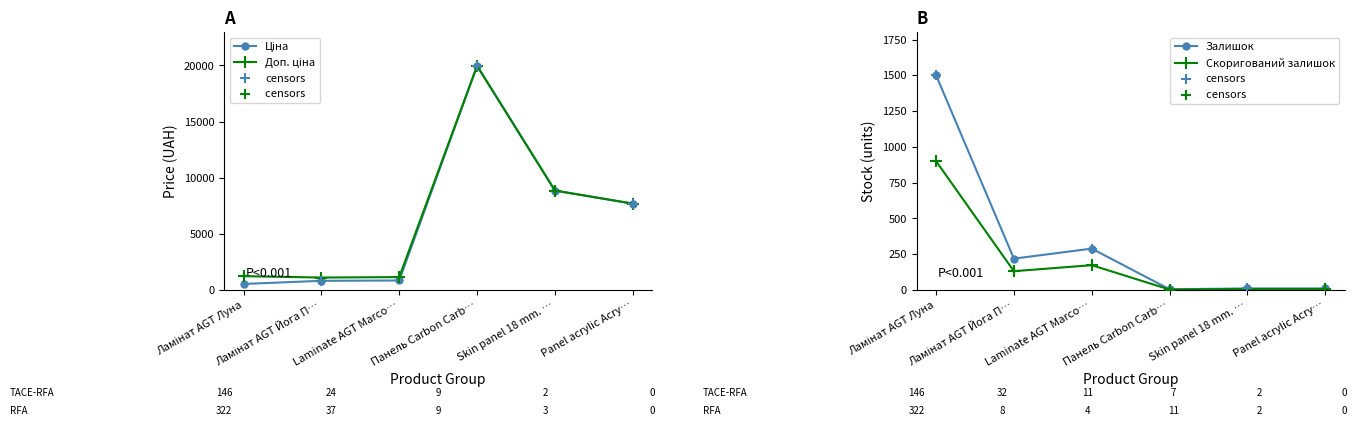

Is the value of Залишок at Skin panel 18 mm. … greater than the value of Доп. ціна at Laminate AGT Marco…?

No